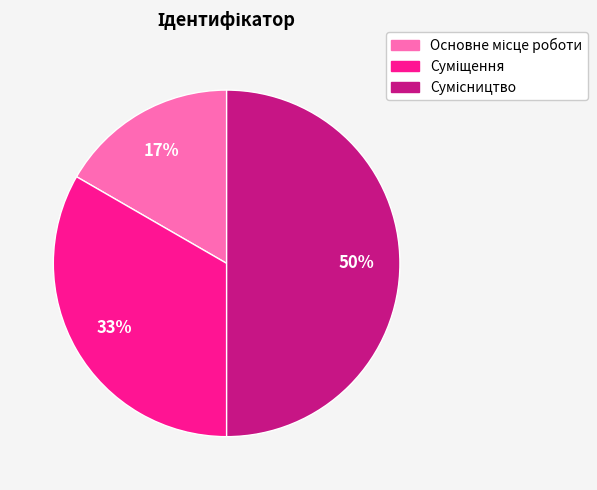

To the nearest percent, what is the average slice percentage?

33%